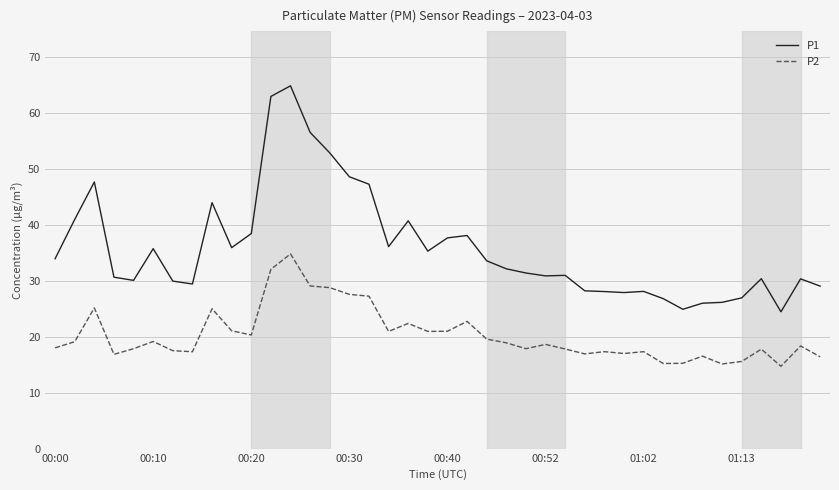

Which series has the largest total across all categories?

P1